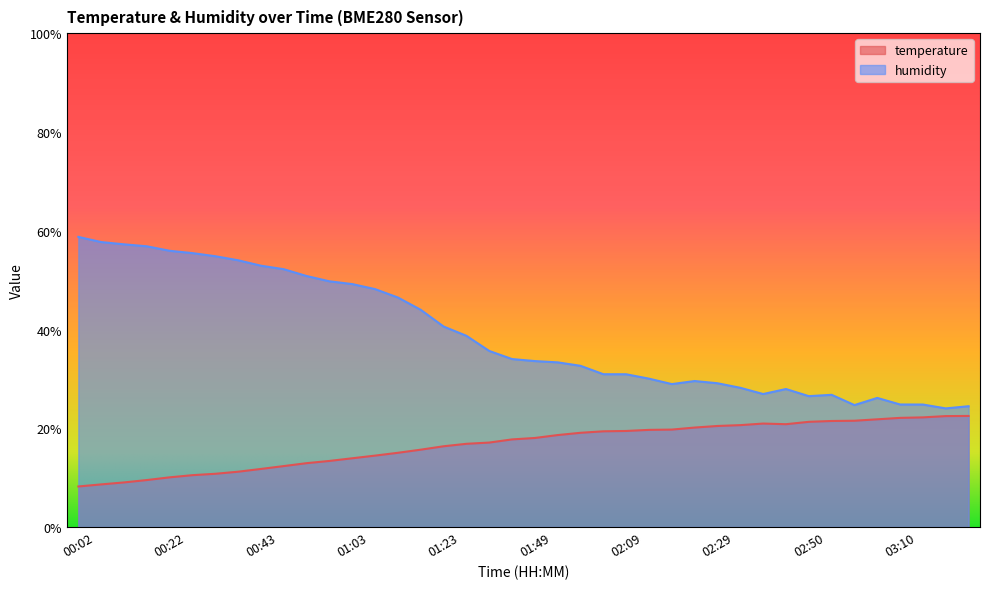

At 00:58, list the series in order from largest to smallest.

humidity, temperature